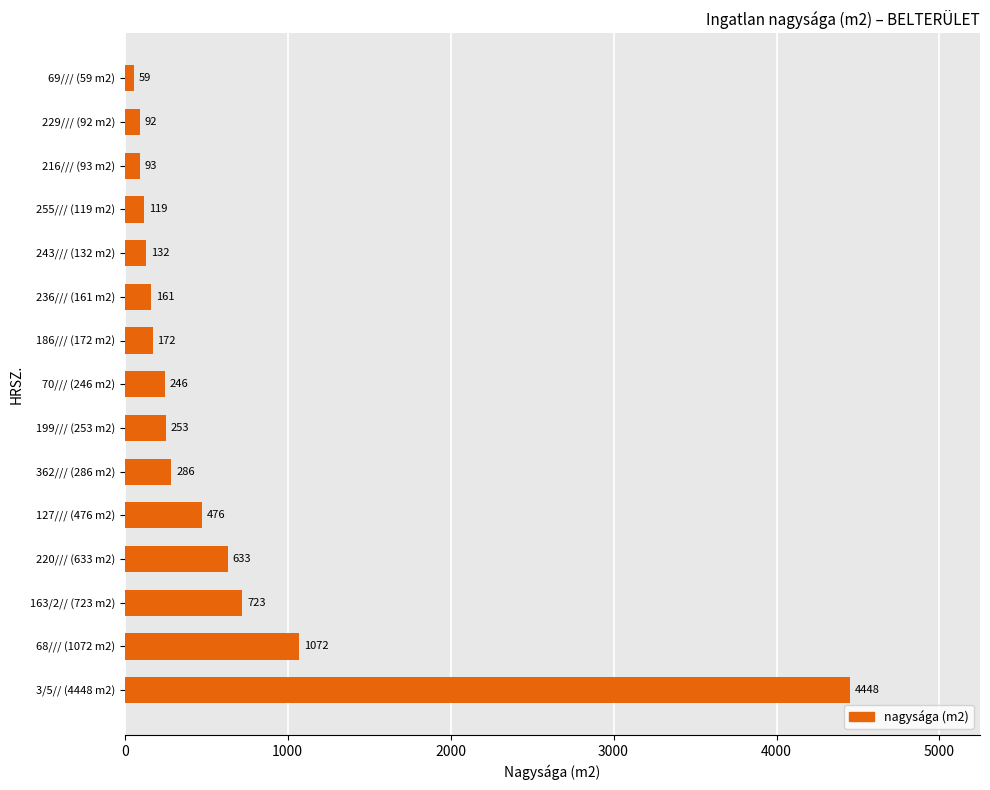

Reading bottom to top, extract all data points from this chart.

3/5// (4448 m2)=4448	68/// (1072 m2)=1072	163/2// (723 m2)=723	220/// (633 m2)=633	127/// (476 m2)=476	362/// (286 m2)=286	199/// (253 m2)=253	70/// (246 m2)=246	186/// (172 m2)=172	236/// (161 m2)=161	243/// (132 m2)=132	255/// (119 m2)=119	216/// (93 m2)=93	229/// (92 m2)=92	69/// (59 m2)=59